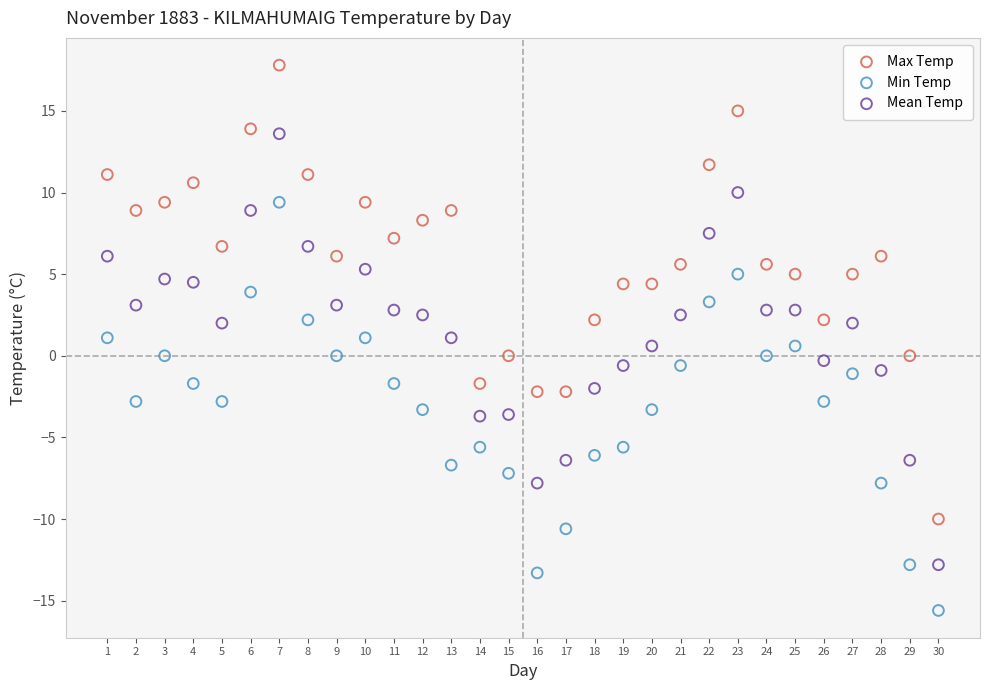

Which series reaches the minimum Y coordinate?

Min Temp